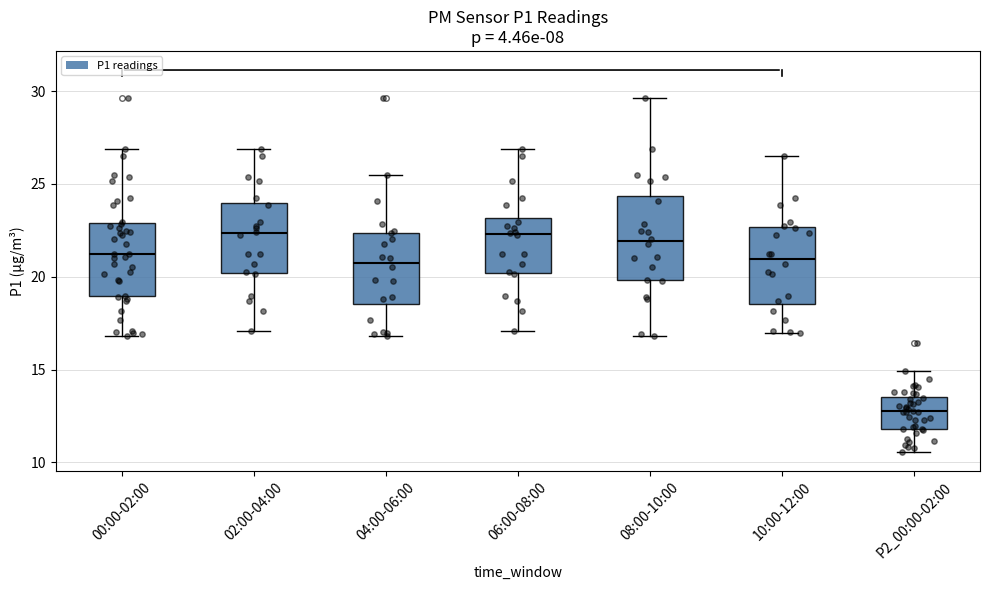

Where does the median line of the box for 10:00-12:00 sit on the y-axis? The values are not printed on the chart, so give them approximately, as read against the axis.

21.0